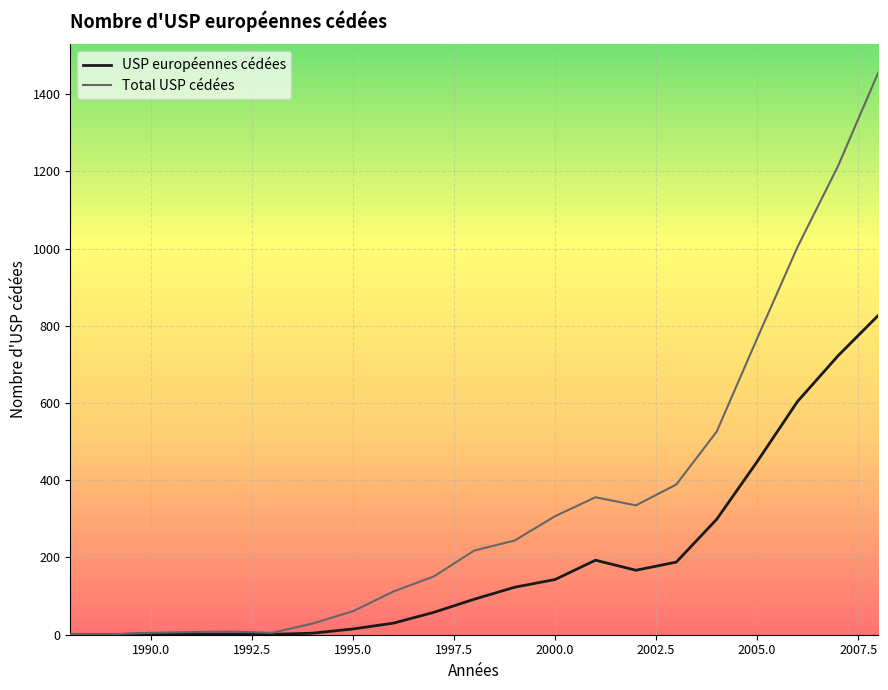

What is the difference between the second highest and second lowest values in the Total USP cédées series?

1212